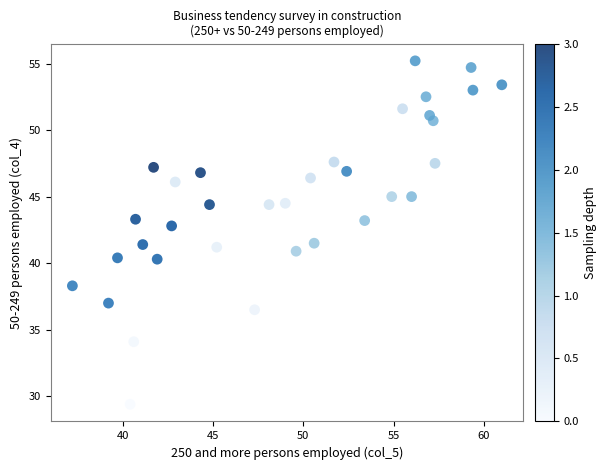

What is the range of Y values (max minus min)?

25.8